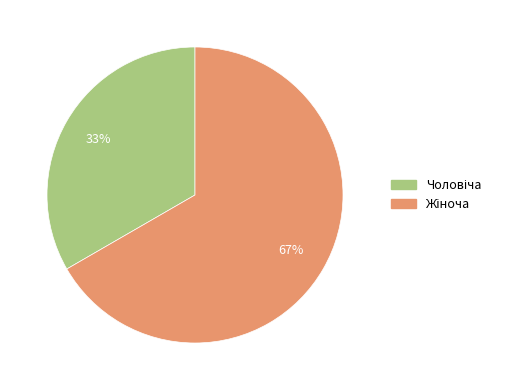

Is there any slice that represents more than half of the pie?

Yes